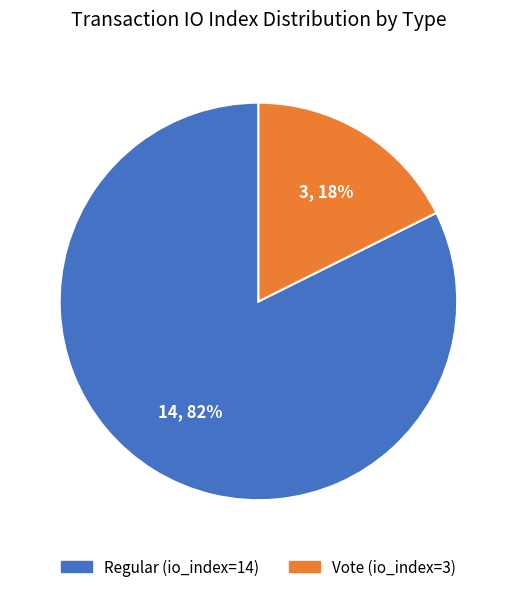

Count the number of slices in the pie.

2